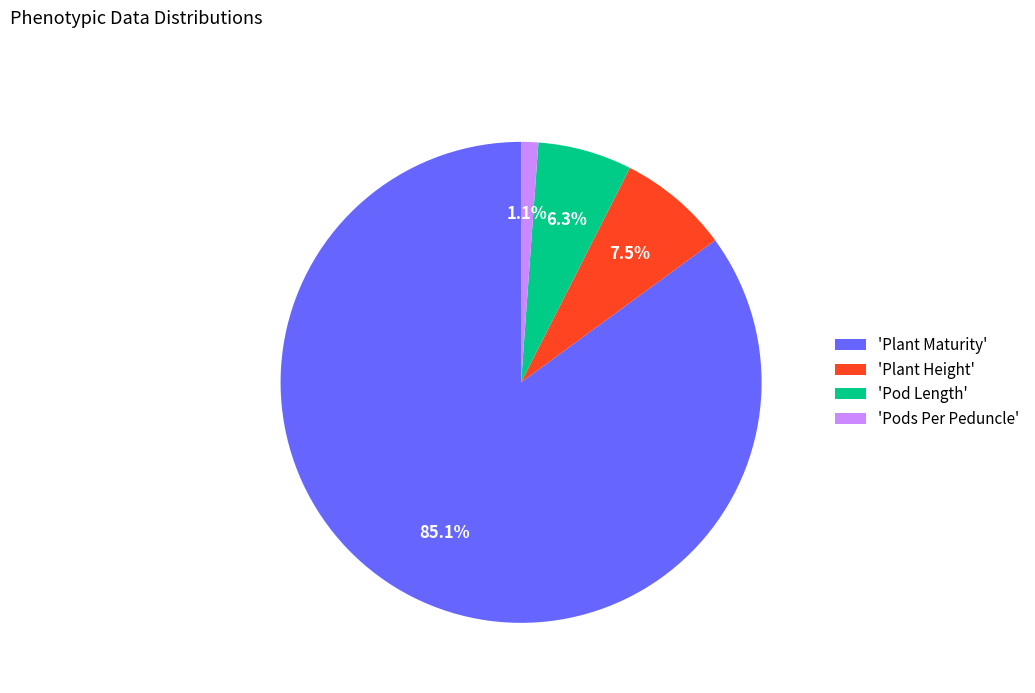

Which category accounts for the majority?

'Plant Maturity'